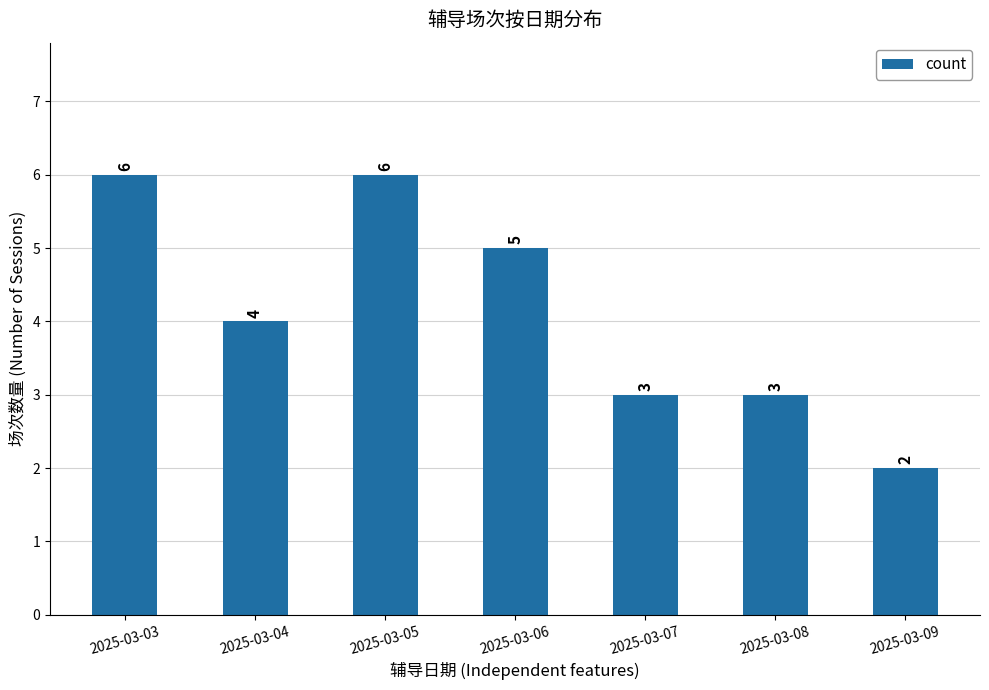

Is it true that the value at 2025-03-07 is 3?

True